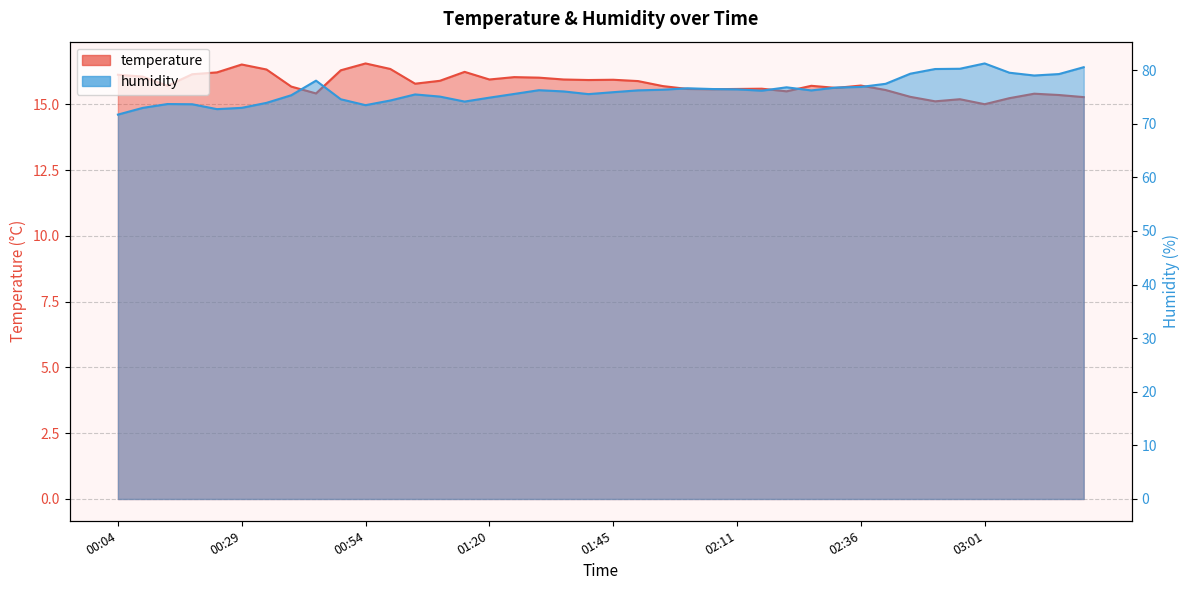

Between 01:45 and 01:50, which series saw the biggest shift?

humidity